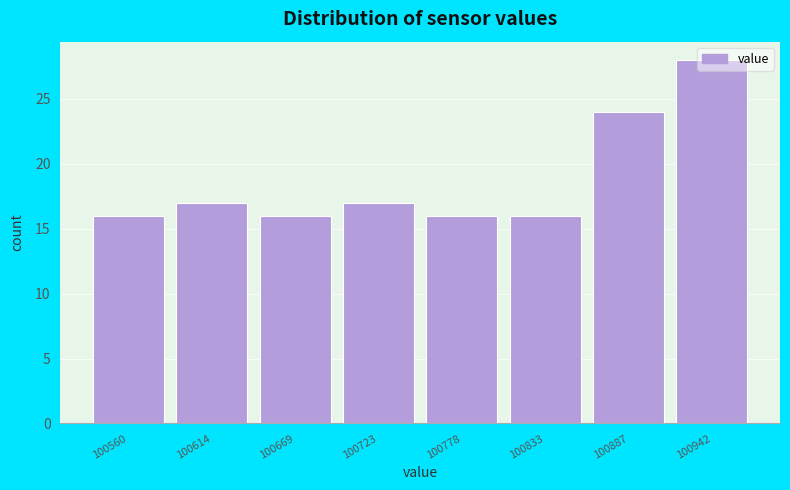

What is the value of the 1st bar from the left?

16